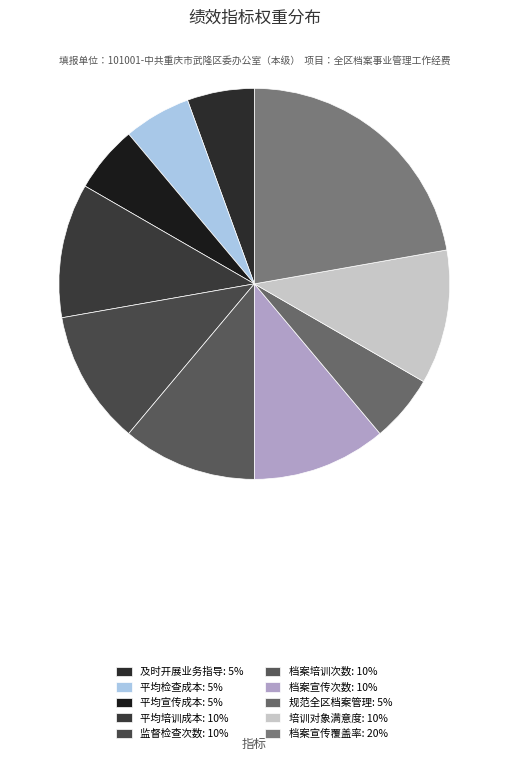

To the nearest percent, what is the difference between the 规范全区档案管理 and 档案宣传覆盖率 slice percentages?

17%